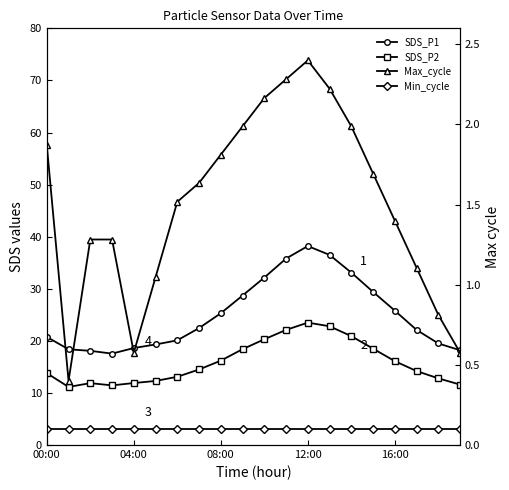

Reading right to left, transcribe all the data shown in this chart.

SDS_P1: 18.2	19.5	22.1	25.8	29.4	33.1	36.5	38.2	35.8	32.1	28.7	25.3	22.4	20.1	19.3	18.6	17.6	18.1	18.4	20.8
SDS_P2: 11.6	12.8	14.2	16.1	18.5	20.9	22.8	23.5	22.1	20.3	18.4	16.2	14.5	13.1	12.3	11.9	11.4	11.9	11.2	13.8
Max_cycle: 0.6	0.8	1.1	1.4	1.7	2.0	2.2	2.4	2.3	2.2	2.0	1.8	1.6	1.5	1.0	0.6	1.3	1.3	0.4	1.9
Min_cycle: 0.1	0.1	0.1	0.1	0.1	0.1	0.1	0.1	0.1	0.1	0.1	0.1	0.1	0.1	0.1	0.1	0.1	0.1	0.1	0.1